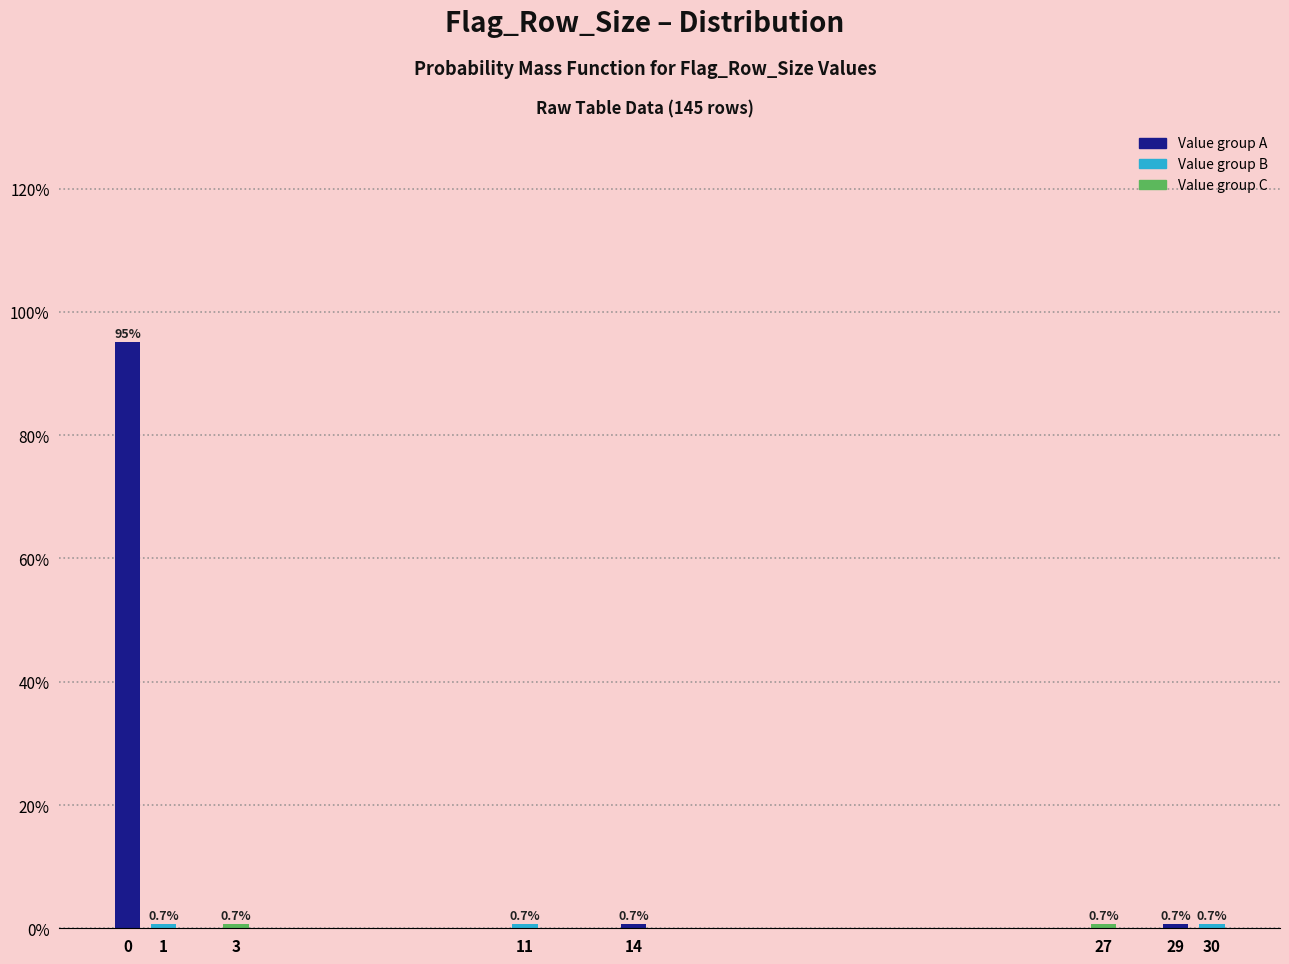

Reading right to left, what are all the values shown in this chart?

0.7	0.7	0.7	0.7	0.7	0.7	0.7	95.2